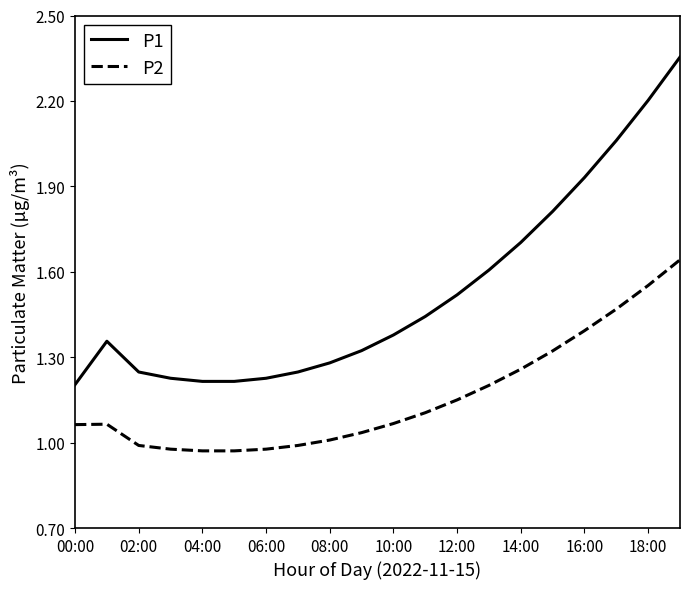

True or false: P2 and P1 intersect in this chart.

False